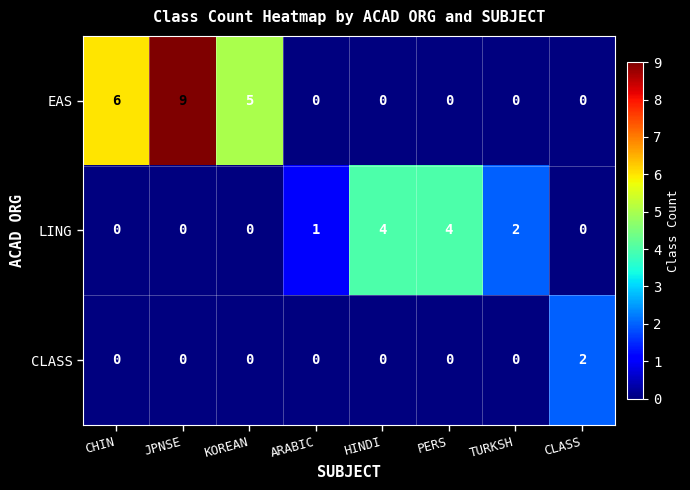

The value of CLASS at TURKSH is 1. True or false?

False